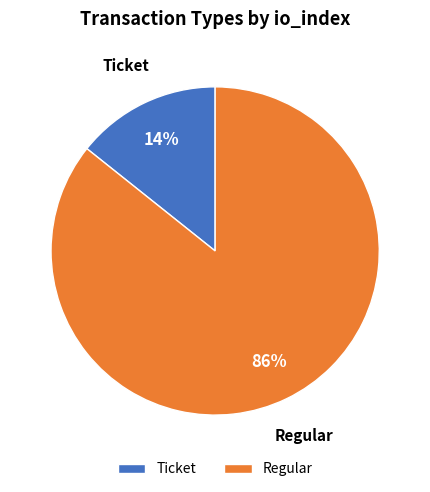

To the nearest percent, what is the average slice percentage?

50%